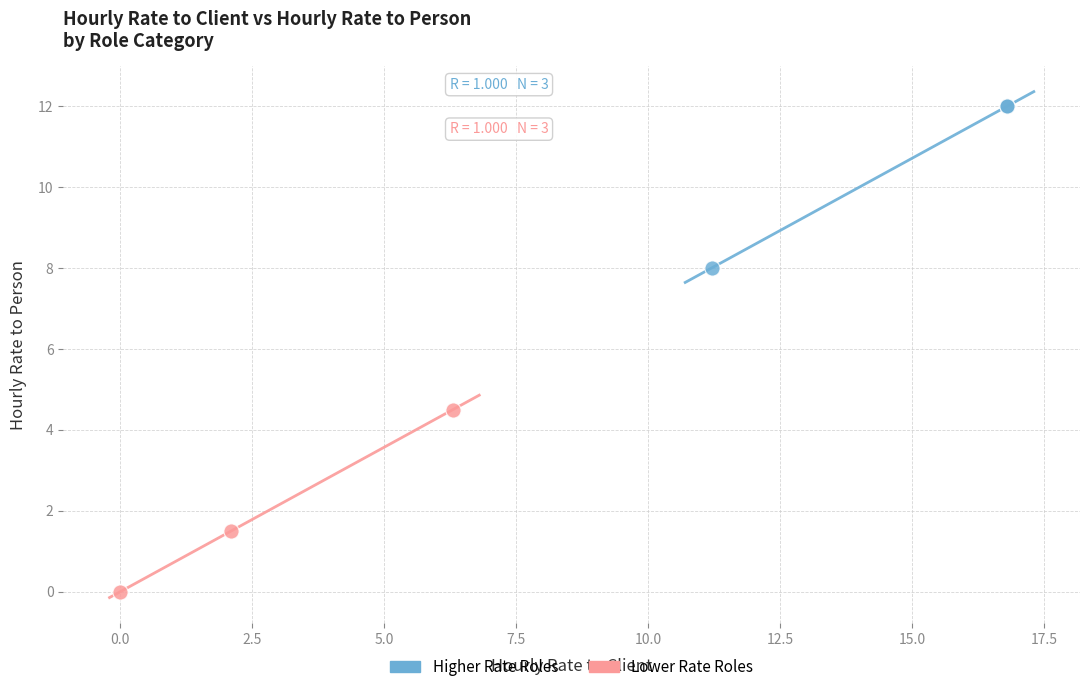

Which series contains the highest Y value?

Higher Rate Roles